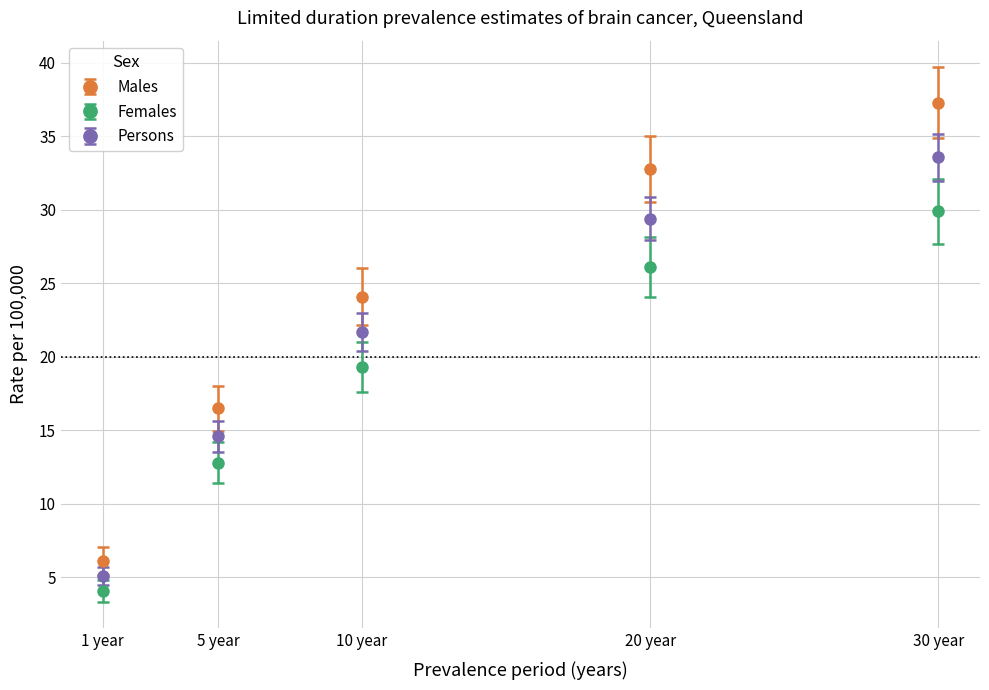

At how many categories does at least one series exceed 21?

3